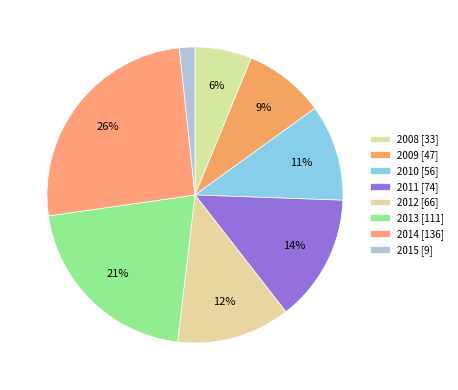

How many segments does this pie chart have?

8